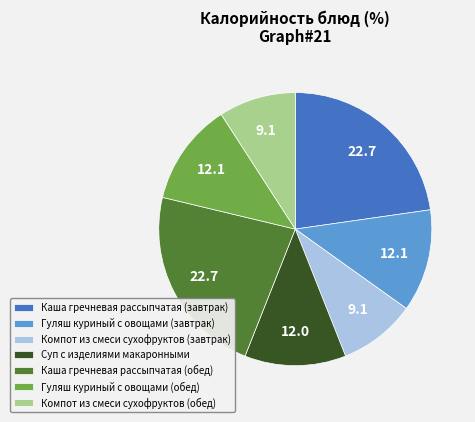

Combined, do Гуляш куриный с овощами (завтрак) and Каша гречневая рассыпчатая (завтрак) account for over 50%?

No